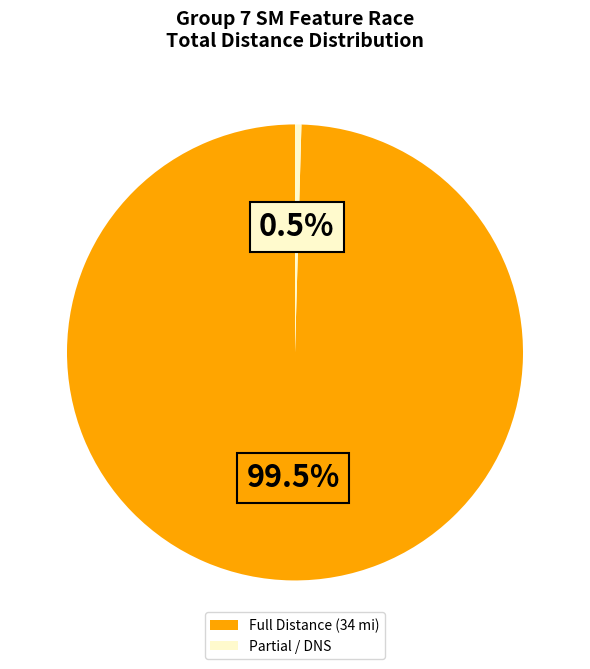

Count the number of slices in the pie.

2